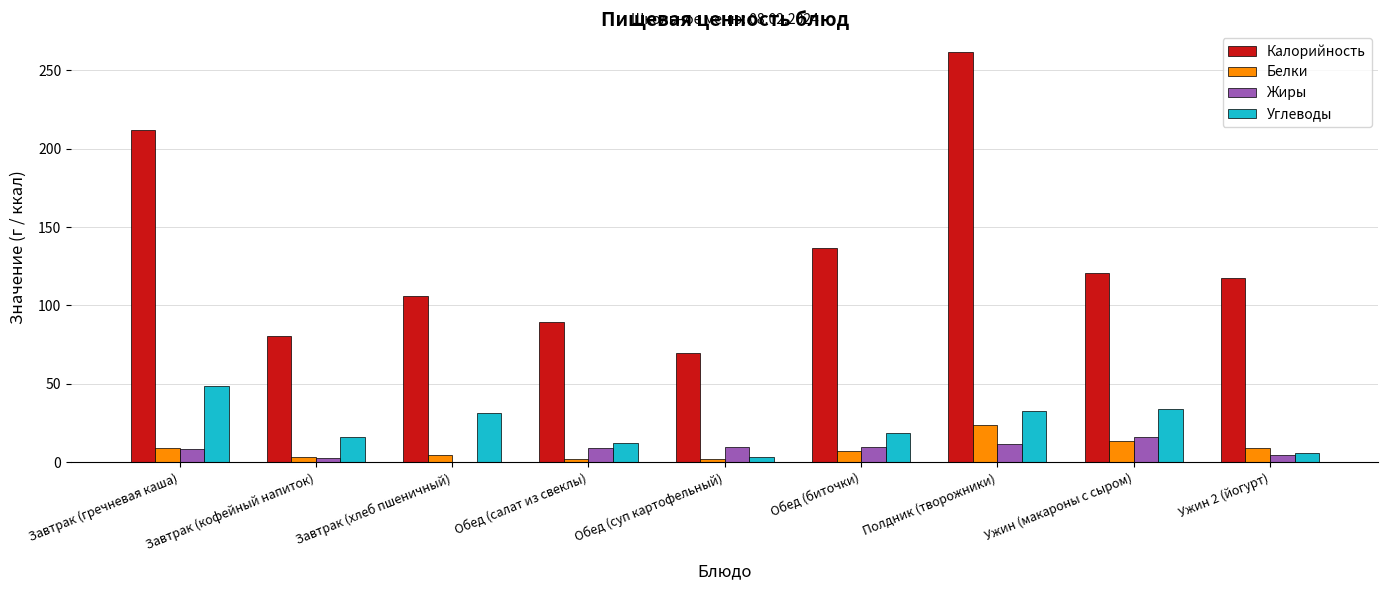

Which series has the largest total across all categories?

Калорийность